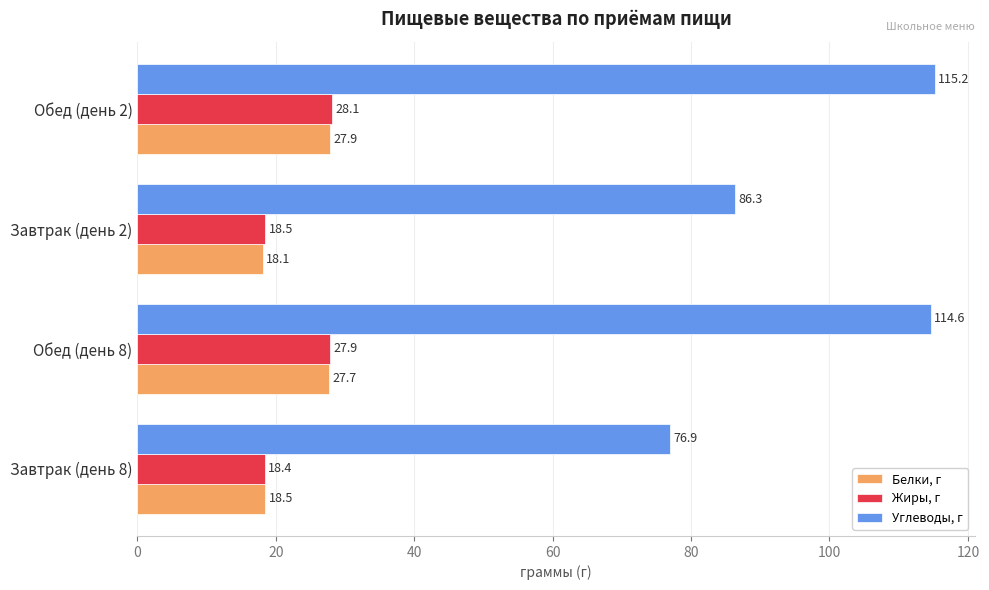

How many data points in Жиры, г are above 27?

2